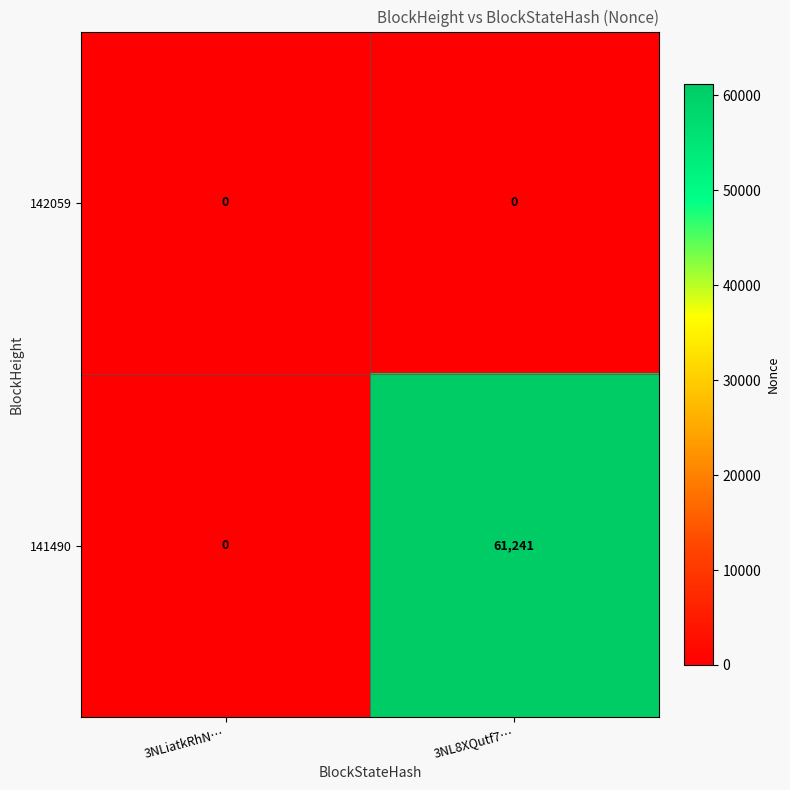

List the series in order of their peak value, highest first.

141490, 142059